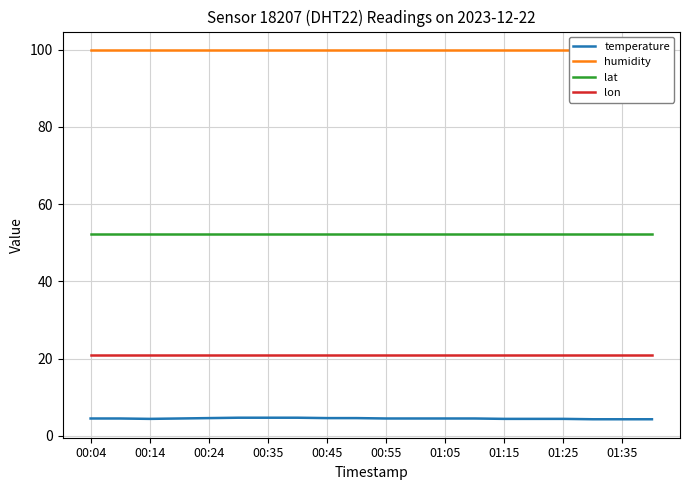

Is it true that temperature equals 1.2 at 00:24?

False